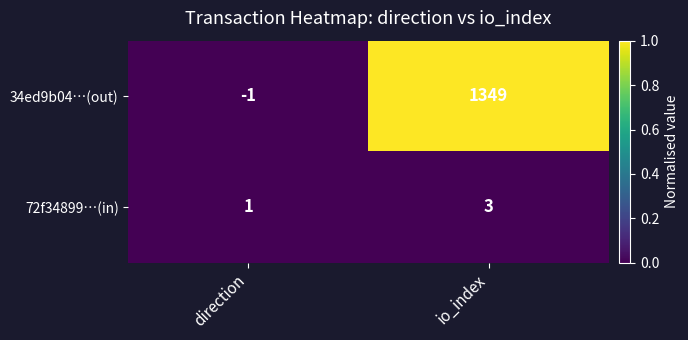

Reading left to right, extract all data points from this chart.

34ed9b04…(out): -1	1349
72f34899…(in): 1	3